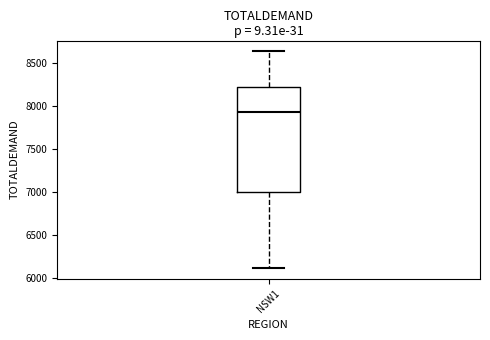

Where is the upper edge of the box for NSW1 on the y-axis? The values are not printed on the chart, so give them approximately, as read against the axis.

8250